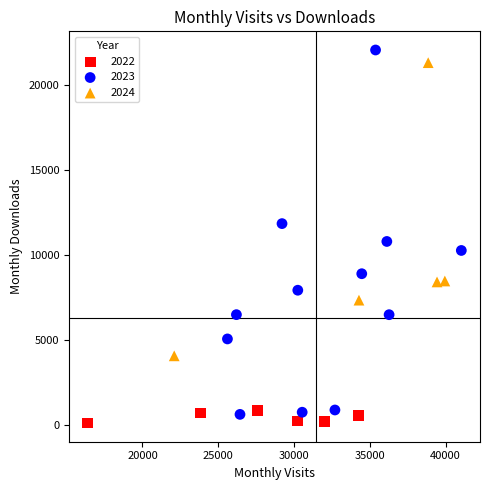

What are all the series names shown in the legend?

2022, 2023, 2024